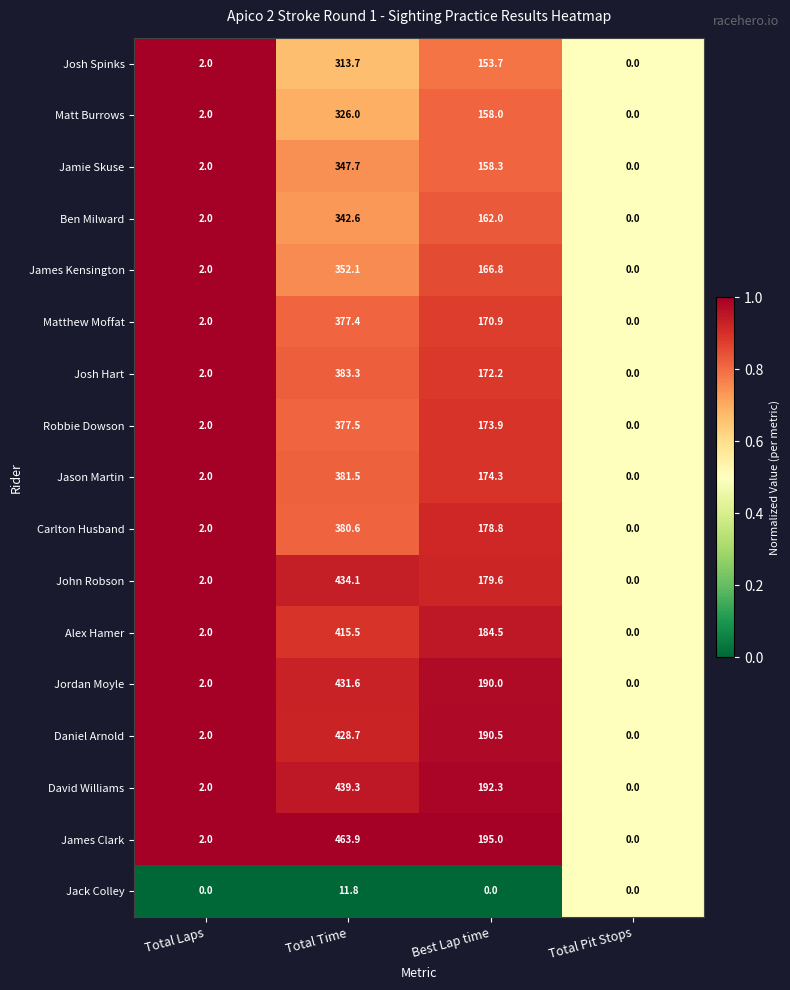

At which category is the sum across all series the highest?

Total Time